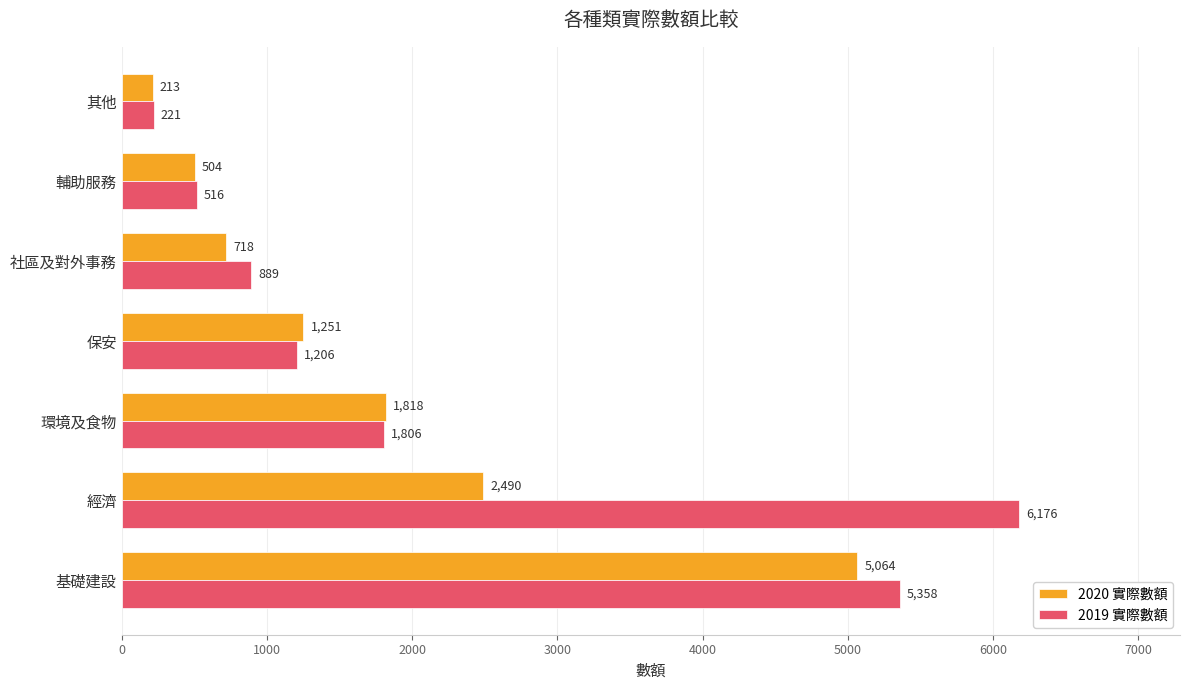

Which series has the largest total across all categories?

2019 實際數額